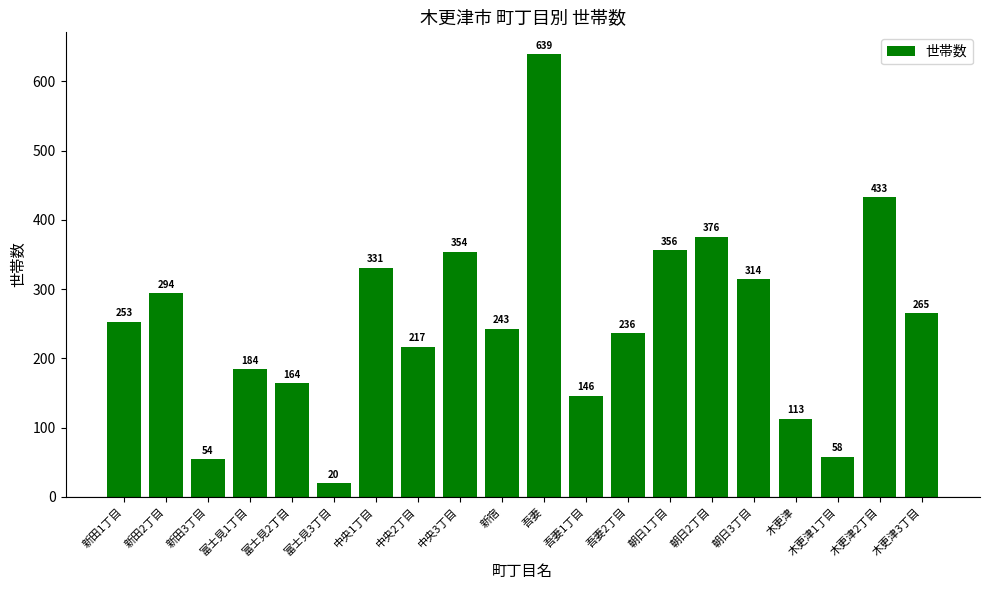

At which category does the chart reach its minimum across all series?

富士見3丁目